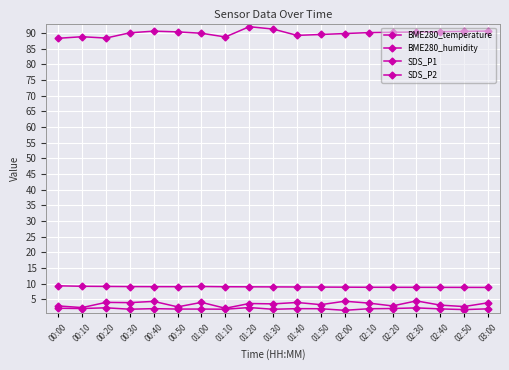

How many lines are shown in the chart?

4